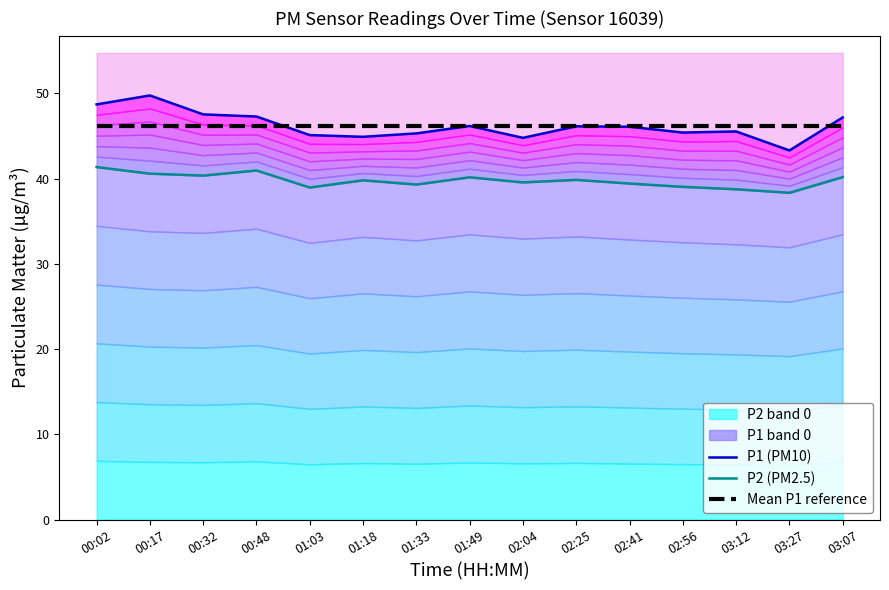

At which category is the sum across all series the highest?

00:17